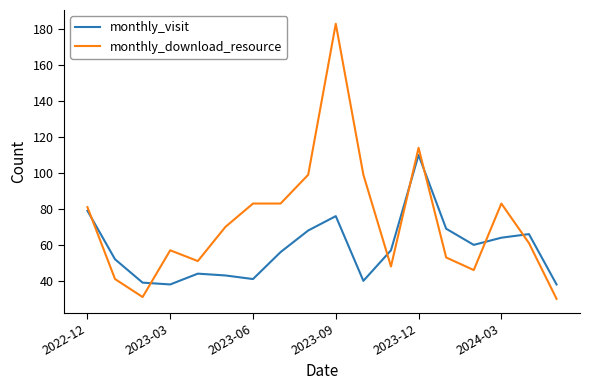

What is the difference between the maximum and minimum values in the monthly_download_resource series?

153